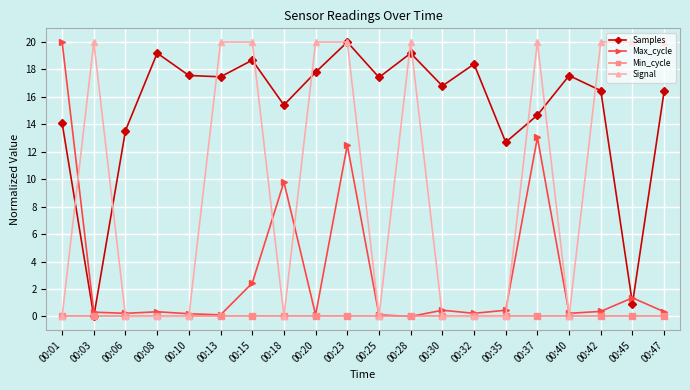

What is the difference between the highest and lowest values at 00:23?

20.0